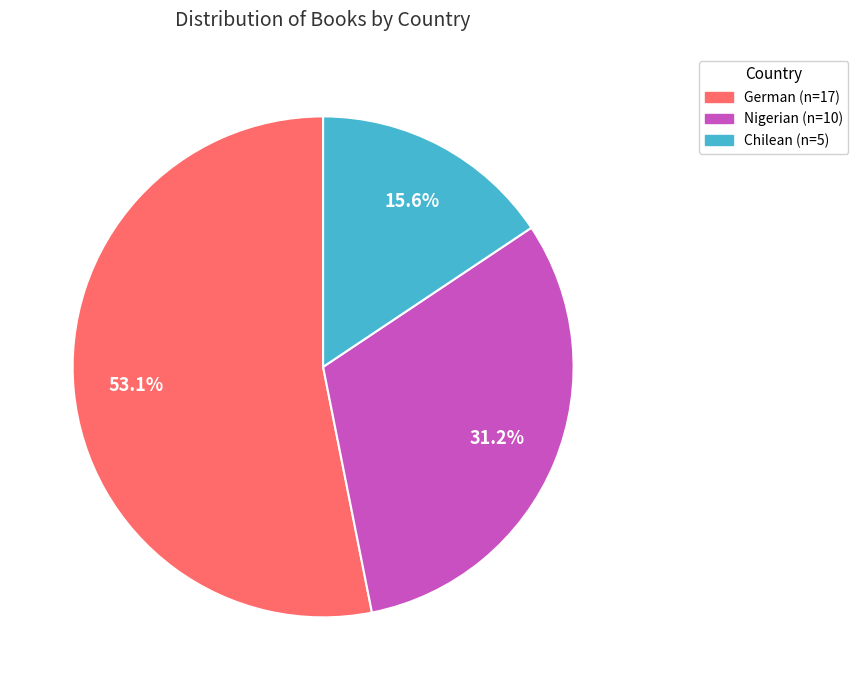

Which has a higher value, German or Nigerian?

German